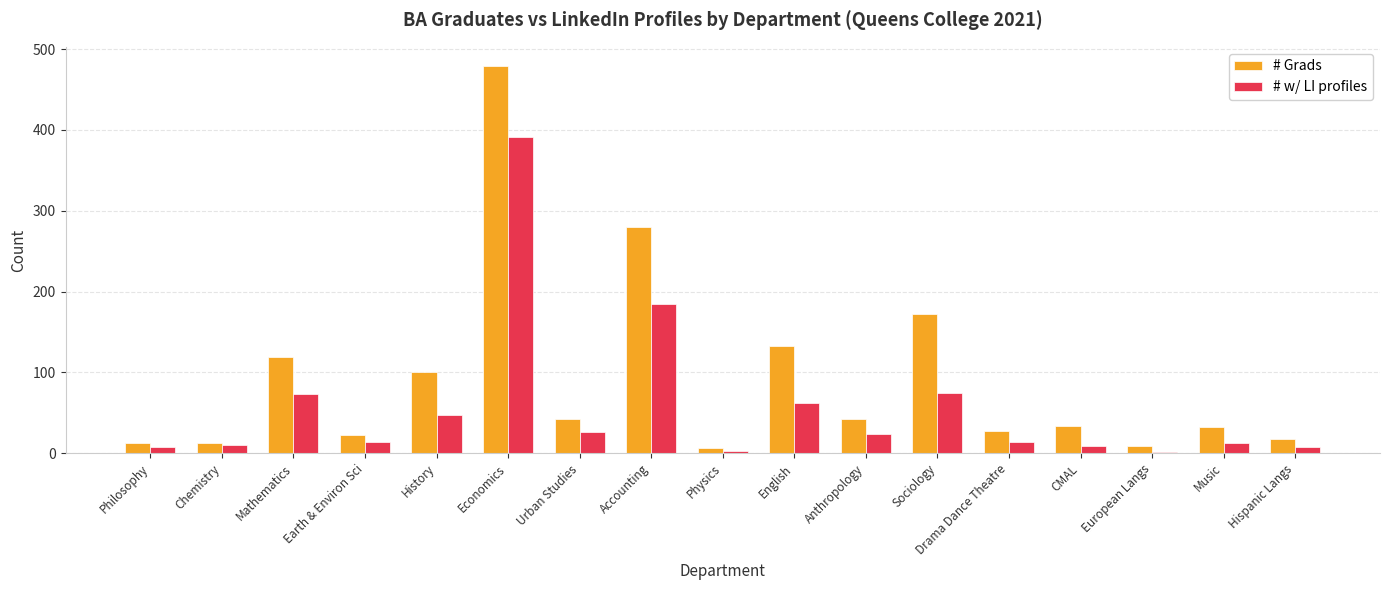

Which series changed the most between Urban Studies and European Langs?

# Grads